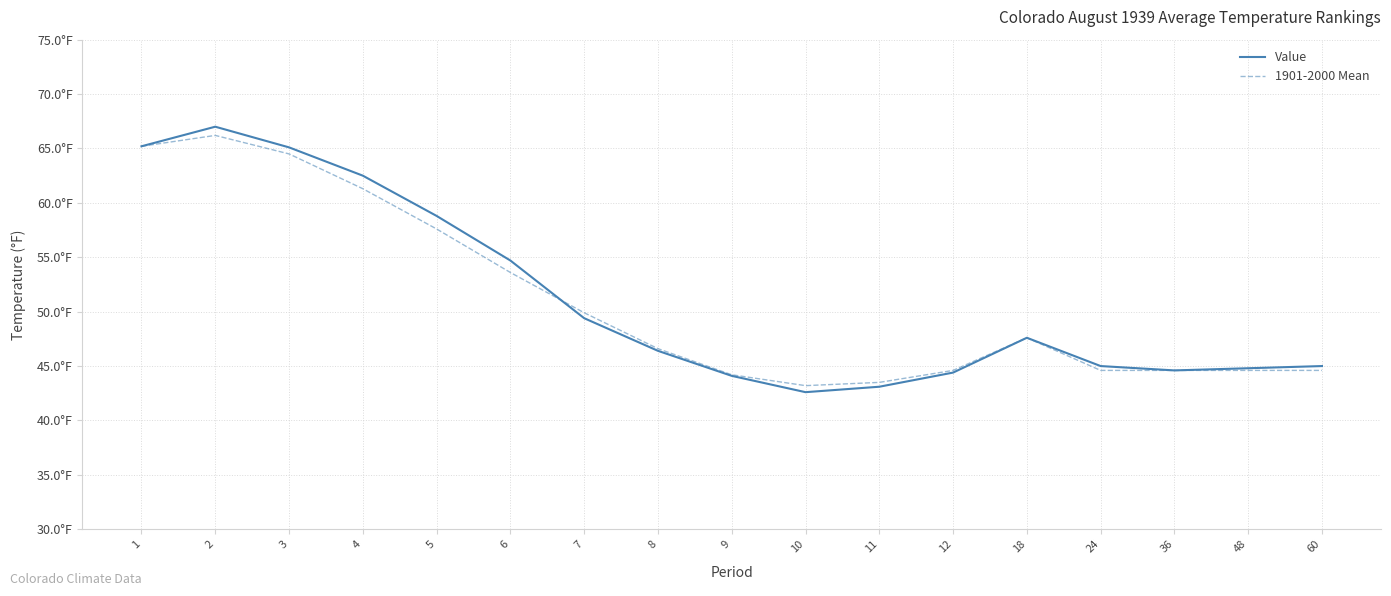

The Value series shows 46.4 at 8. True or false?

True